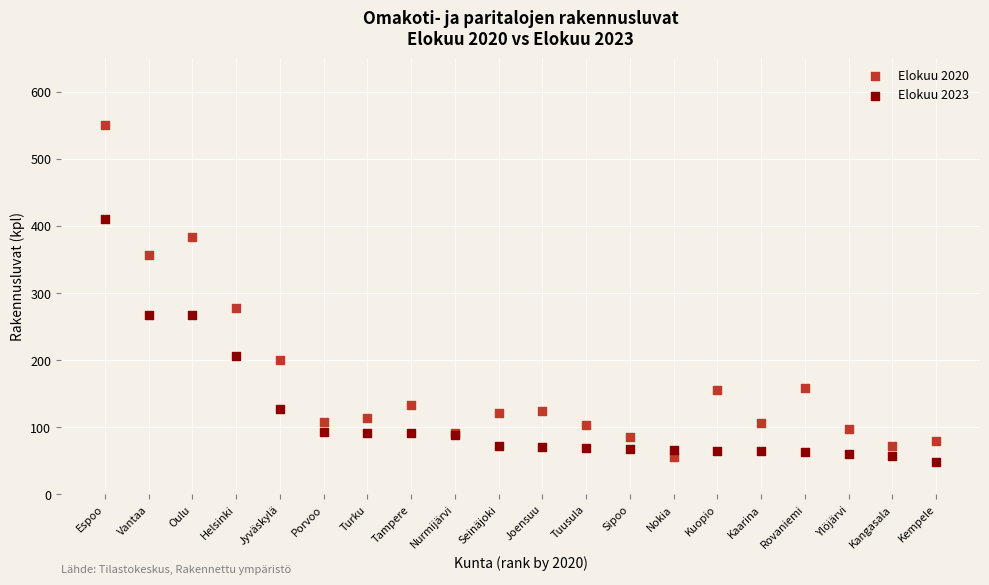

Across all series, what Y value is closest to 299?

278